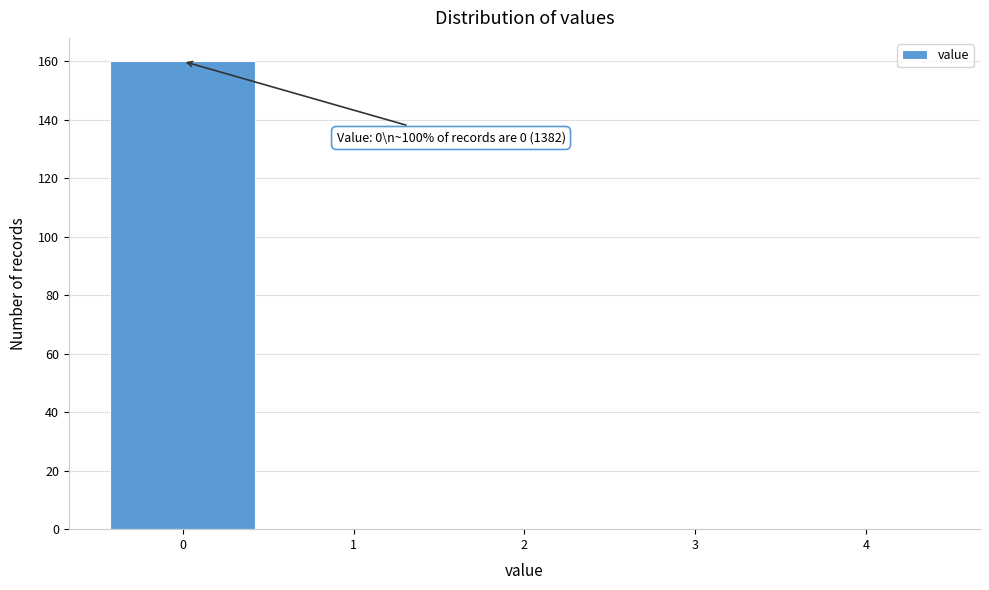

Which range on the x-axis has the tallest bar?

-0.5 to 0.5